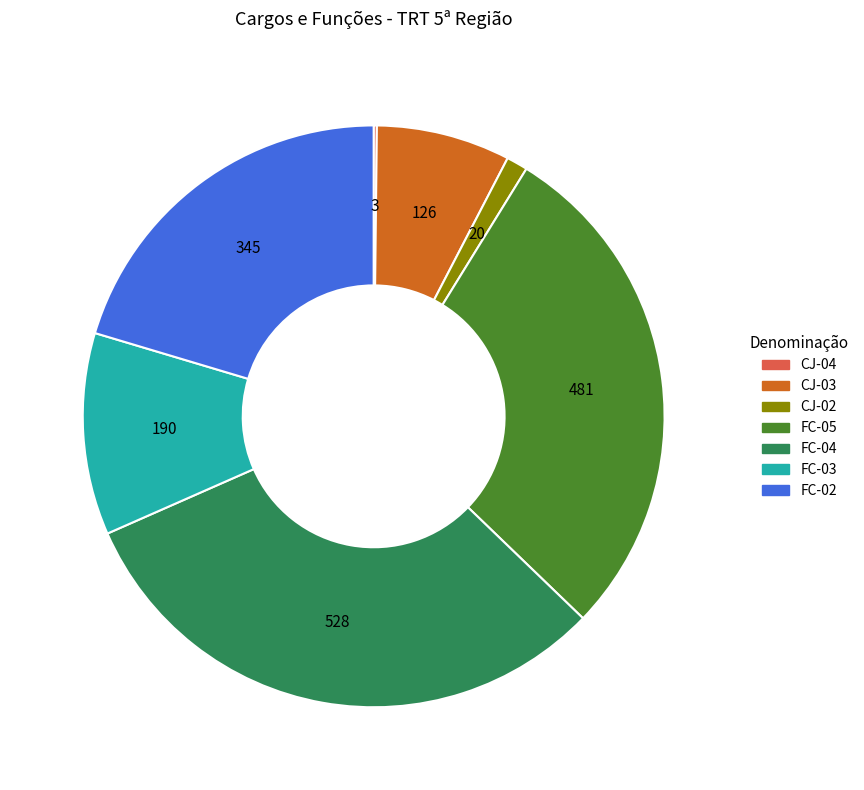

Which slice is the largest?

FC-04